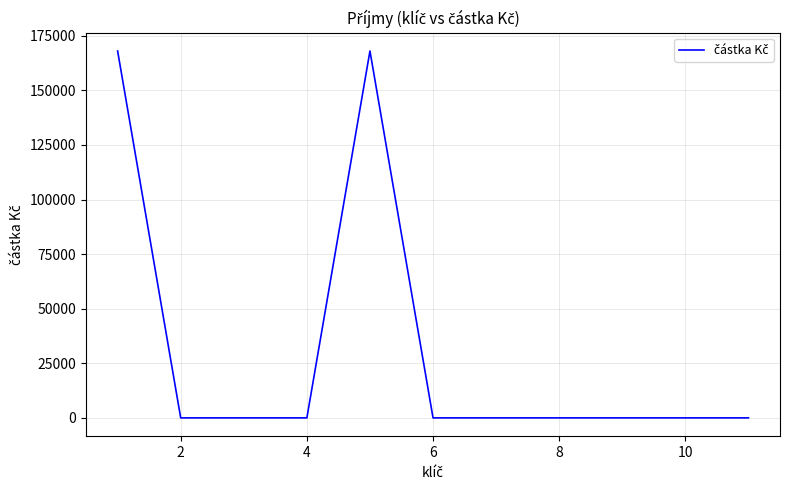

What is the maximum value shown in the chart?

168050